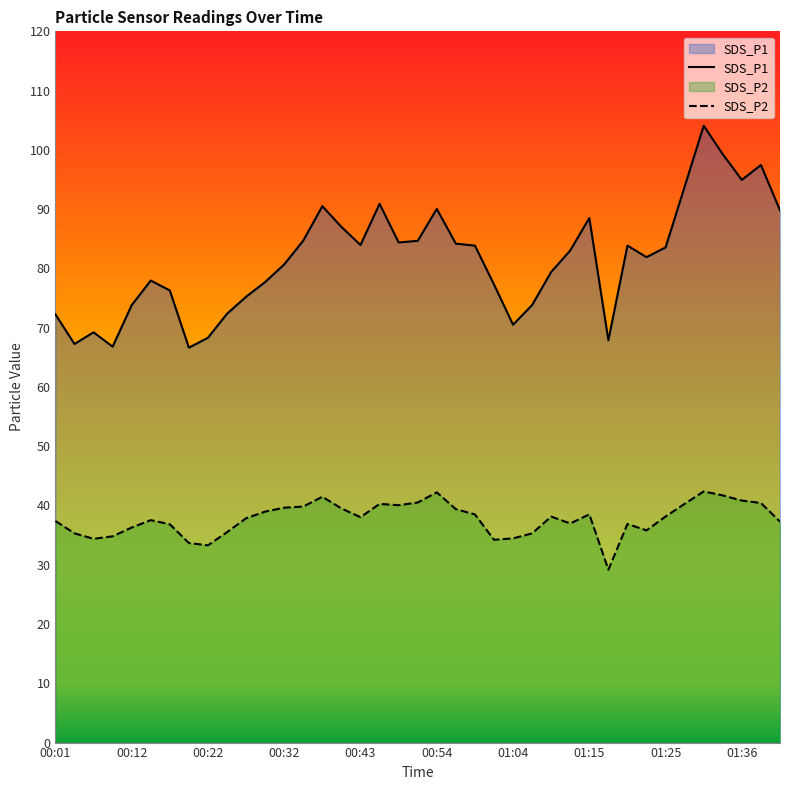

Where is SDS_P2 nearest to the value 35?

00:09